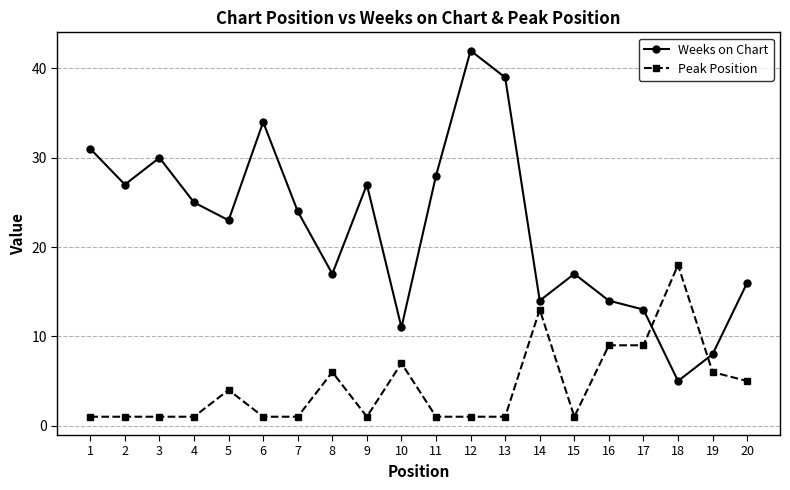

Reading right to left, list all the values displayed in this chart.

Weeks on Chart: 20=16	19=8	18=5	17=13	16=14	15=17	14=14	13=39	12=42	11=28	10=11	9=27	8=17	7=24	6=34	5=23	4=25	3=30	2=27	1=31
Peak Position: 20=5	19=6	18=18	17=9	16=9	15=1	14=13	13=1	12=1	11=1	10=7	9=1	8=6	7=1	6=1	5=4	4=1	3=1	2=1	1=1